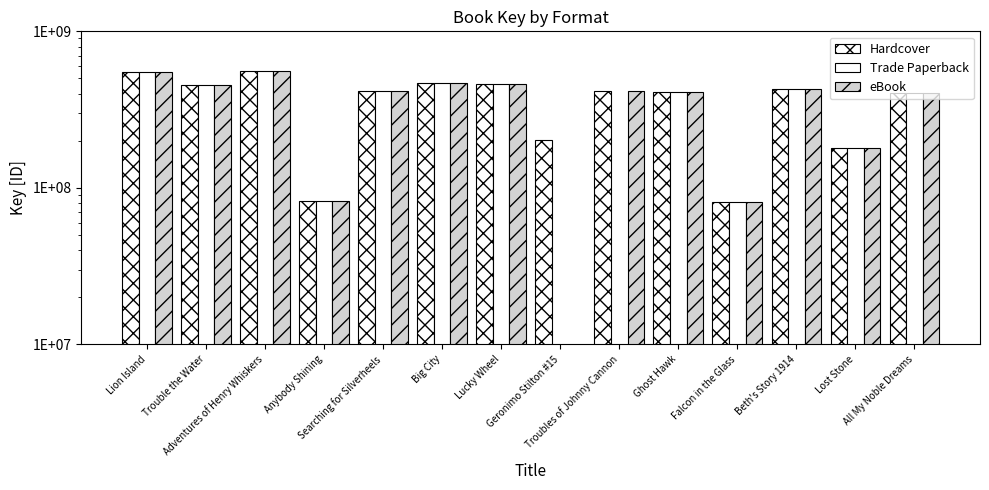

How many values in the Hardcover series are below 413237225?

7